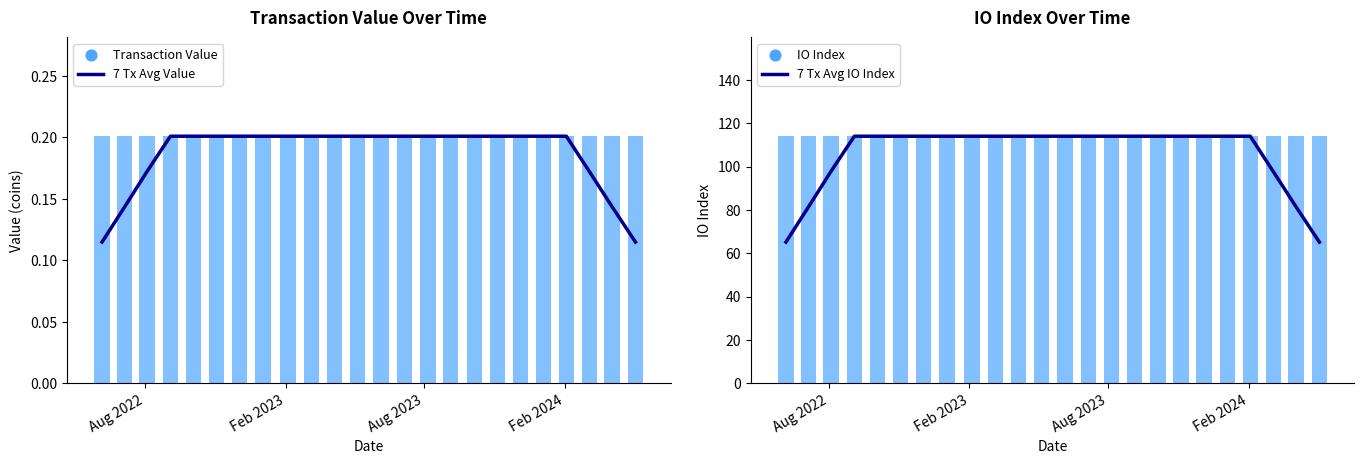

At how many categories does at least one series exceed 60?

24